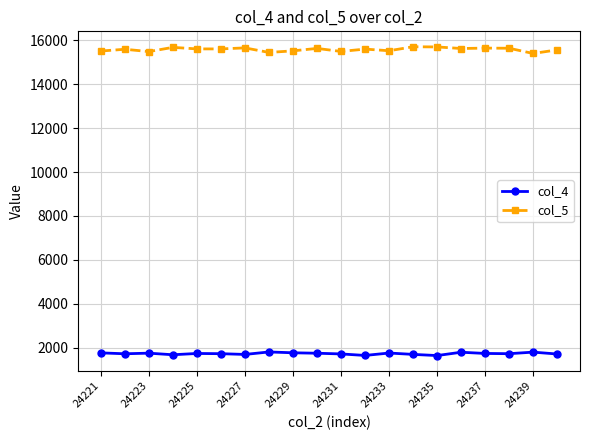

Which series has the largest total across all categories?

col_5